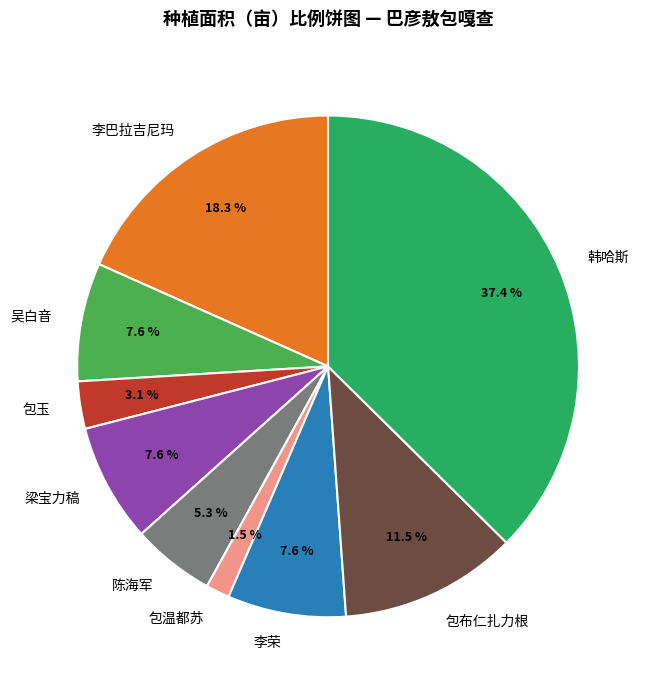

Is there a majority slice in this chart?

No